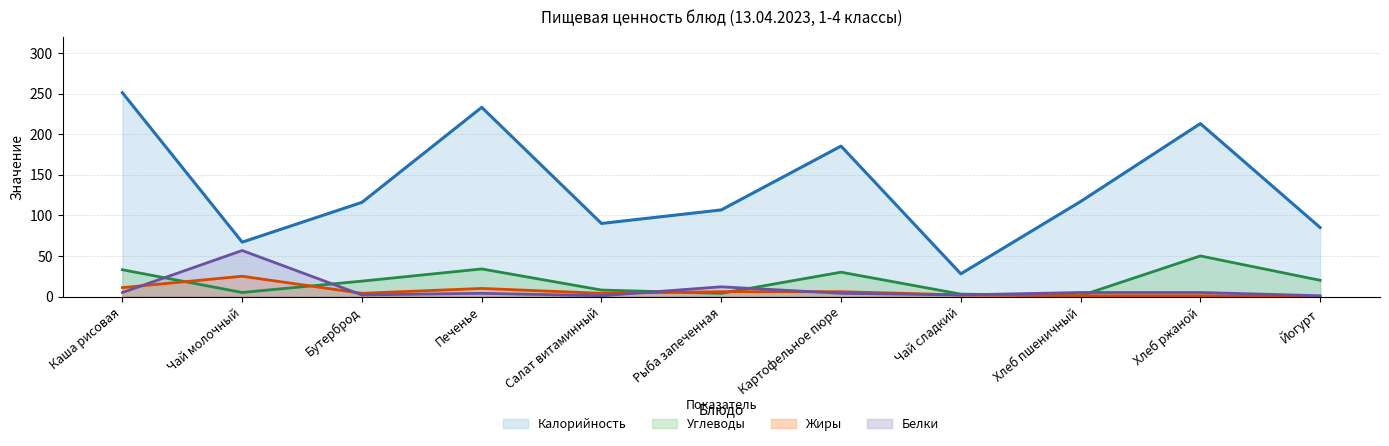

Between which two adjacent categories do Углеводы and Жиры first intersect?

Каша рисовая and Чай молочный